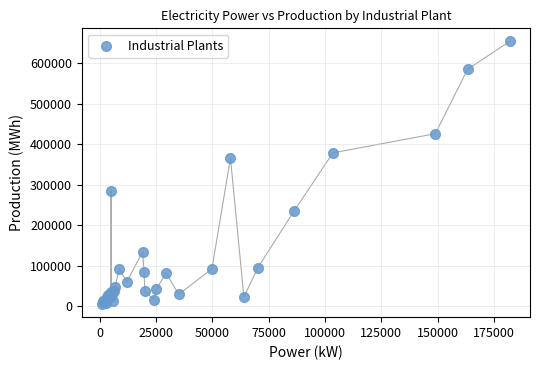

What Y value in the scatter plot is closest to 329610?

365858.9